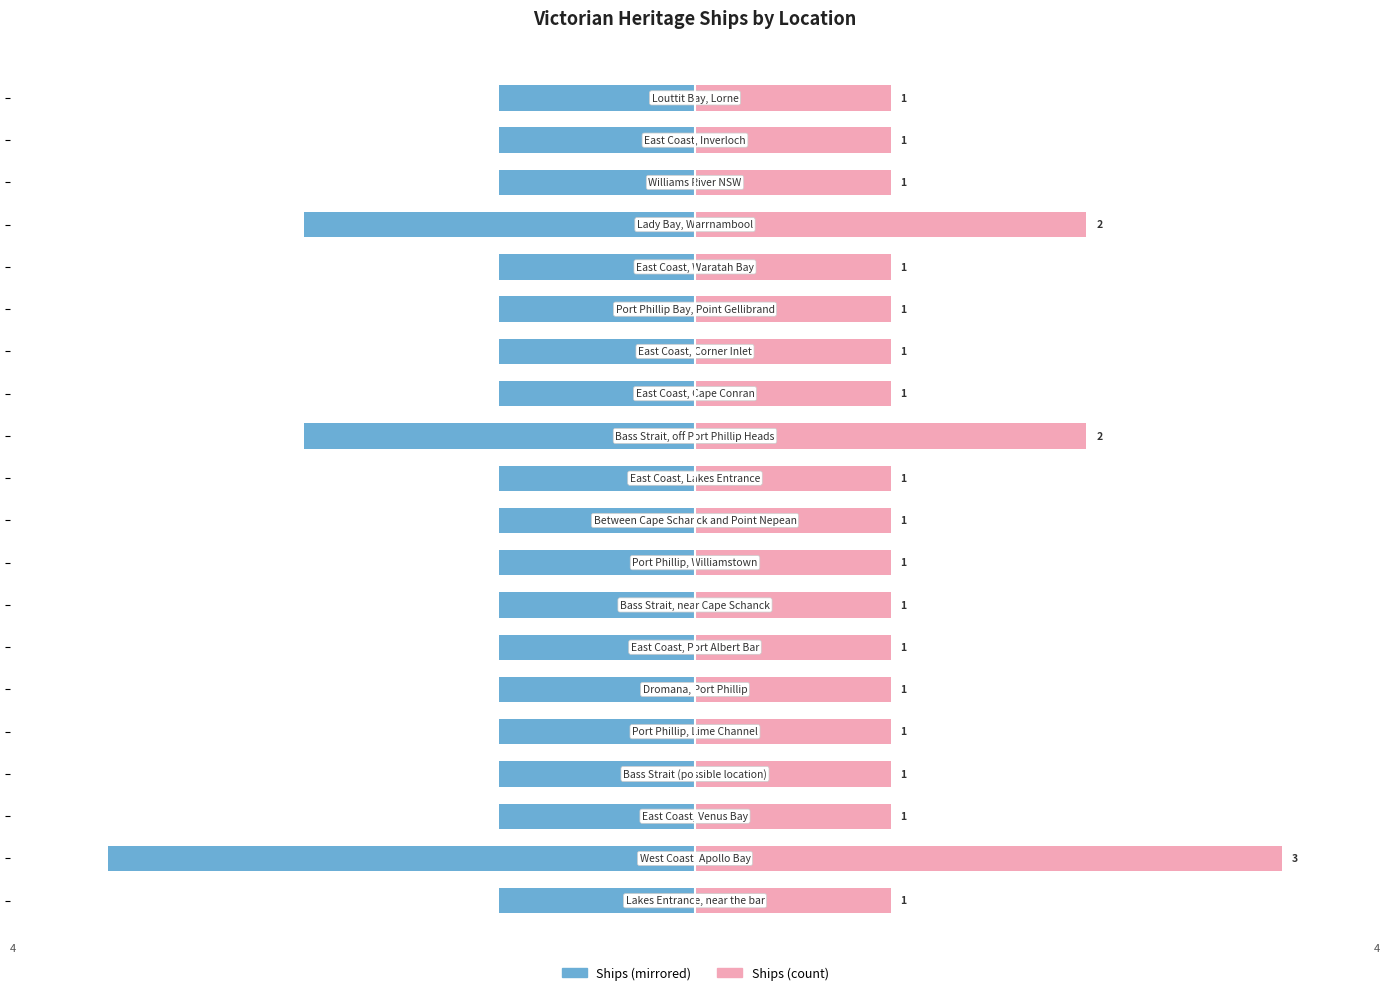

At 2, list the series in order from largest to smallest.

Ships (right), Ships (left)